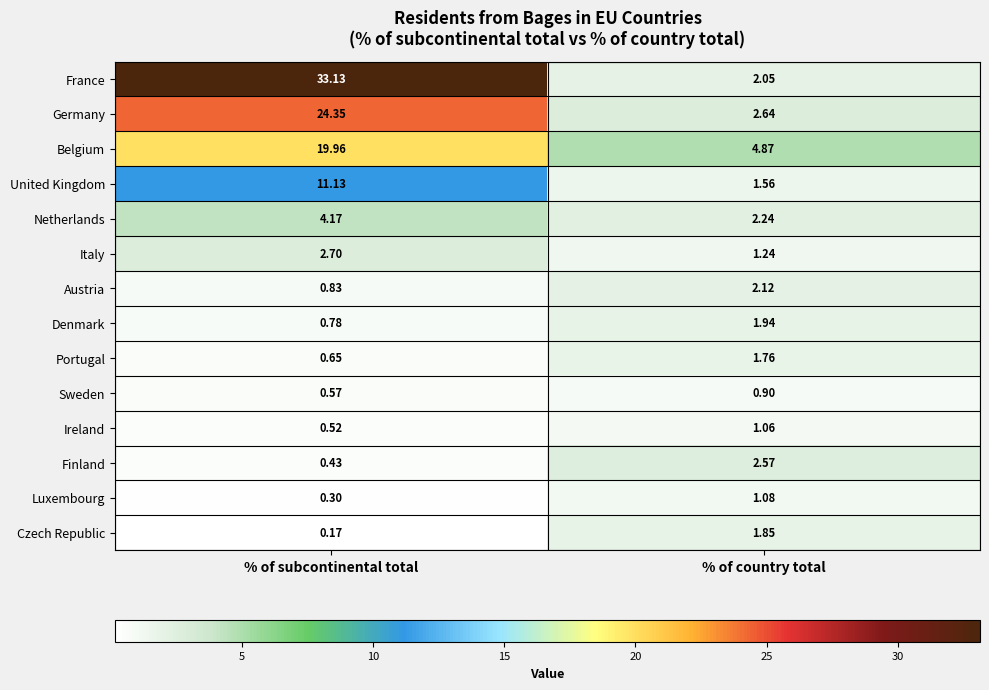

Rank the categories by Portugal value from lowest to highest.

% of subcontinental total, % of country total